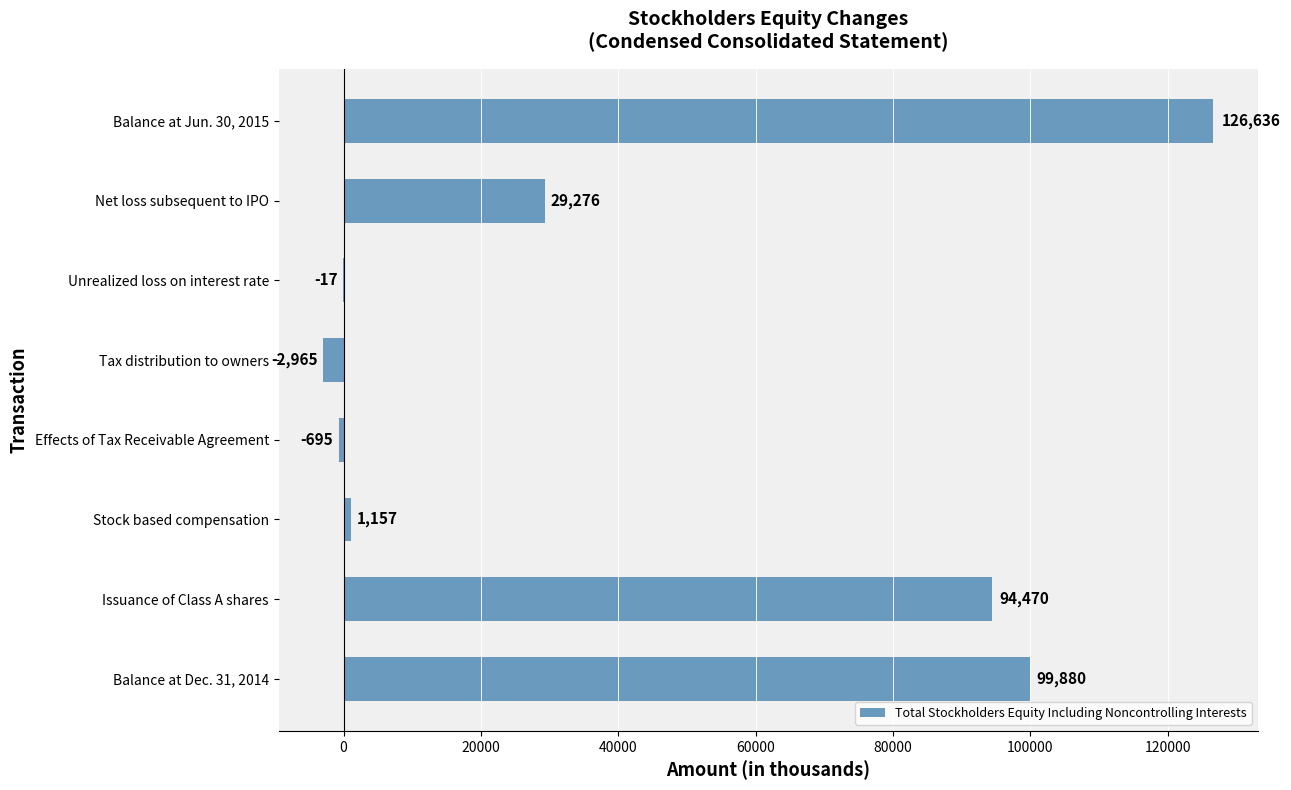

What is the maximum value shown in the chart?

126636